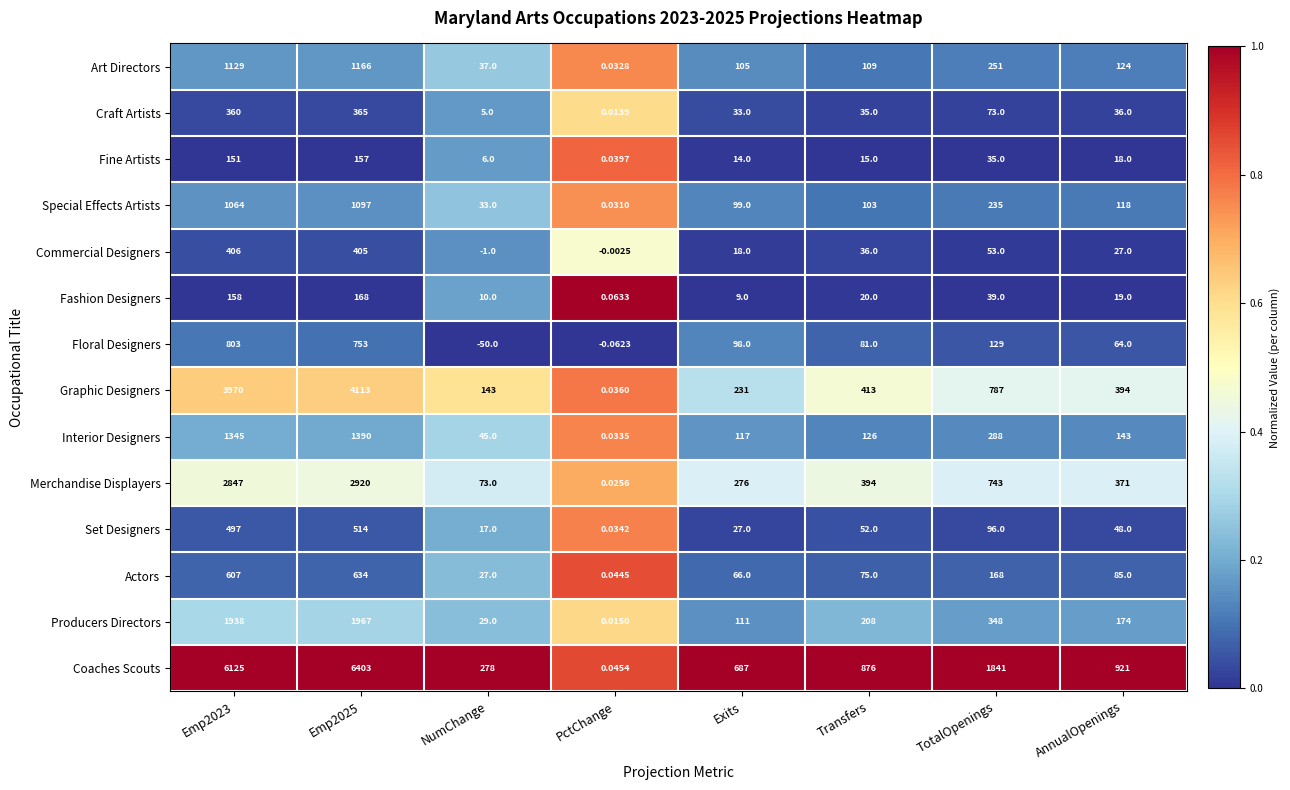

Rank the series by their maximum value, from lowest to highest.

Fine Artists, Fashion Designers, Craft Artists, Commercial Designers, Set Designers, Actors, Floral Designers, Special Effects Artists, Art Directors, Interior Designers, Producers Directors, Merchandise Displayers, Graphic Designers, Coaches Scouts